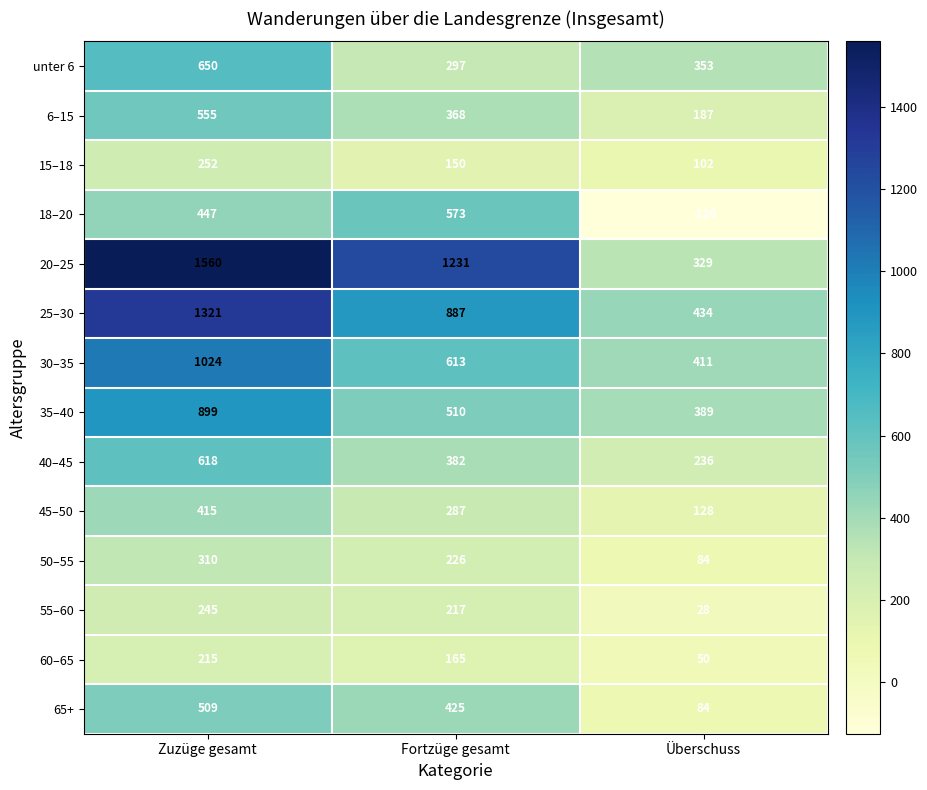

Which series changed the most between Zuzüge gesamt and Überschuss?

20–25